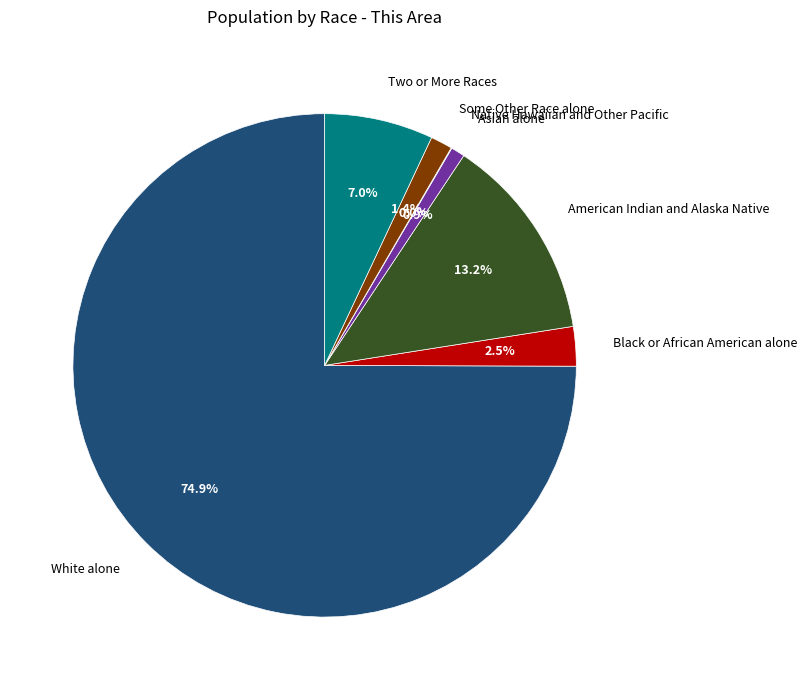

Which has a higher value, White alone or Black or African American alone?

White alone